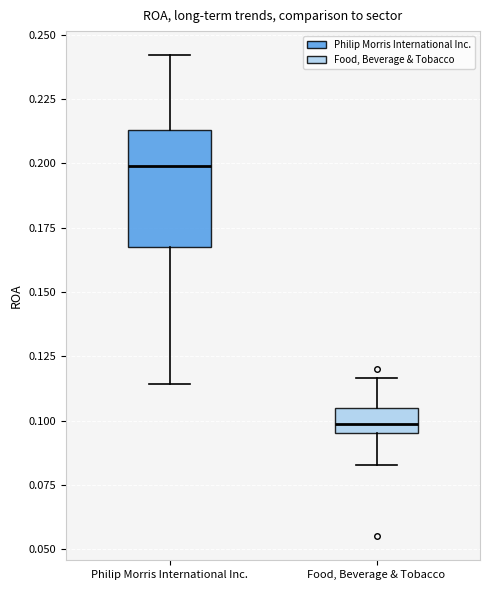

Reading left to right, read every box against the y-axis: the position of its median line, the range the box covers, and the ends of its whiskers. The values are not printed on the chart, so give them approximately, as read against the axis.

Philip Morris International Inc.: median 0.200, box 0.170 to 0.215, whiskers 0.115 to 0.240
Food, Beverage & Tobacco: median 0.100, box 0.095 to 0.105, whiskers 0.085 to 0.115